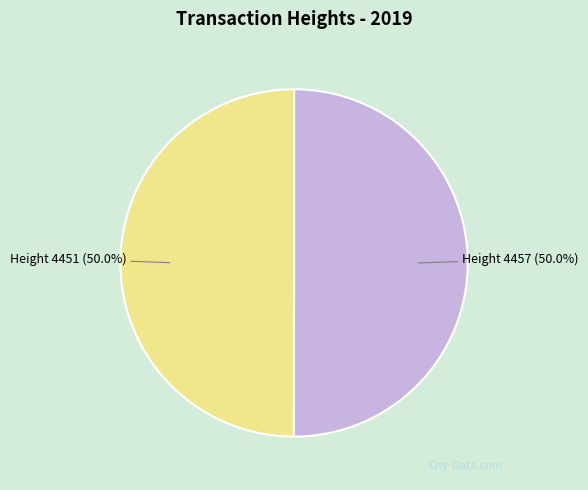

Approximately how many times larger is the value at Height 4451 (50.0%) compared to Height 4457 (50.0%)?

1.0